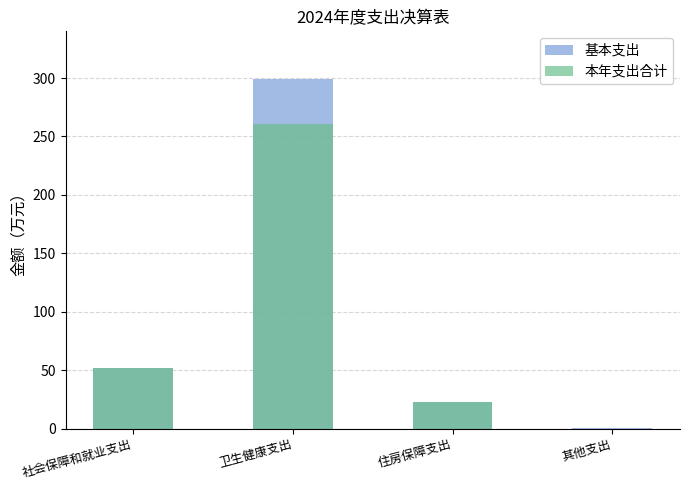

What is the value of the 基本支出 bar at the 4th from the left?

0.2